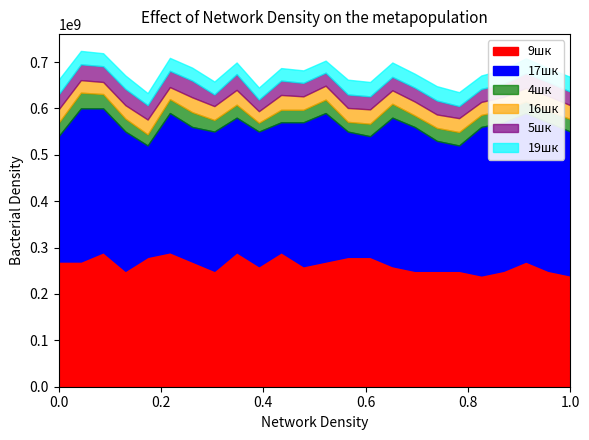

What is the maximum value for 9шк?

290000000